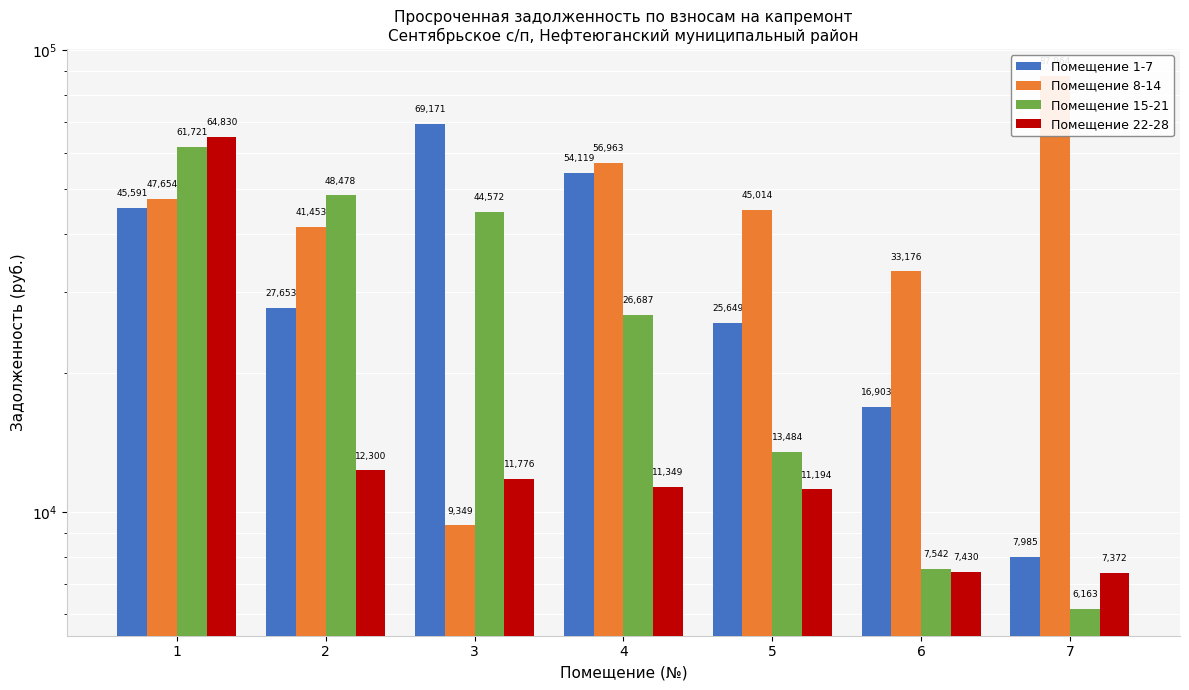

What is the difference between the highest and lowest values at 1?

19239.1